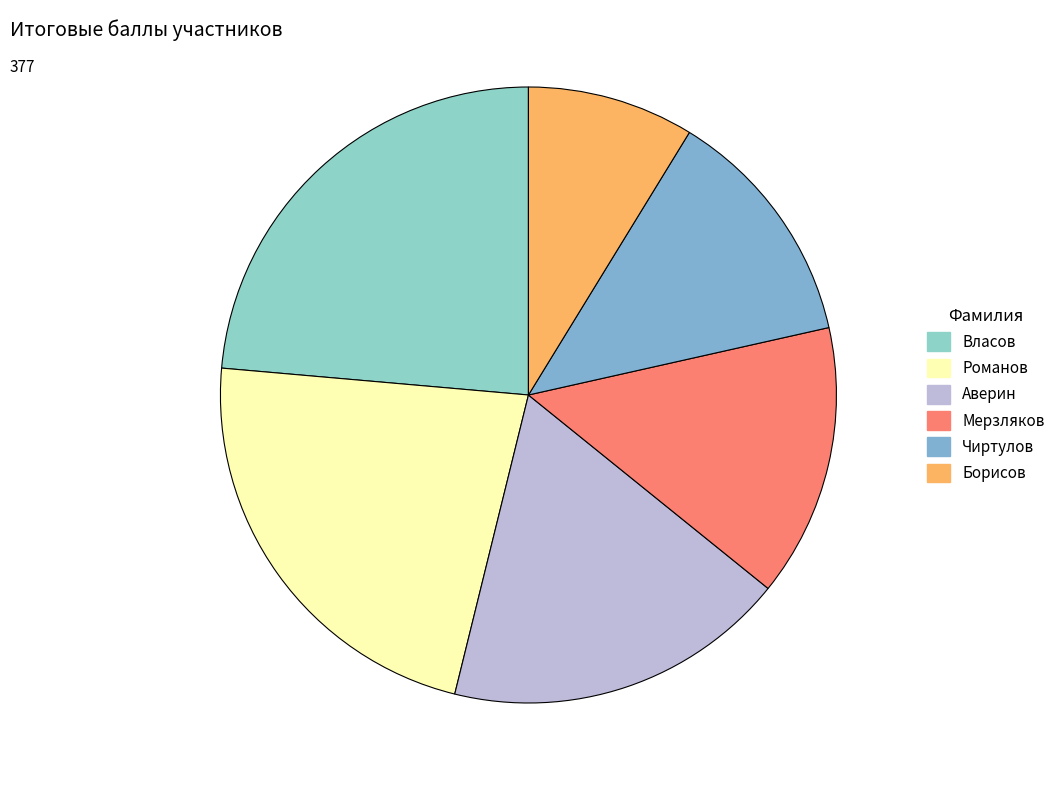

The Мерзляков slice represents 4% of the pie. True or false?

False